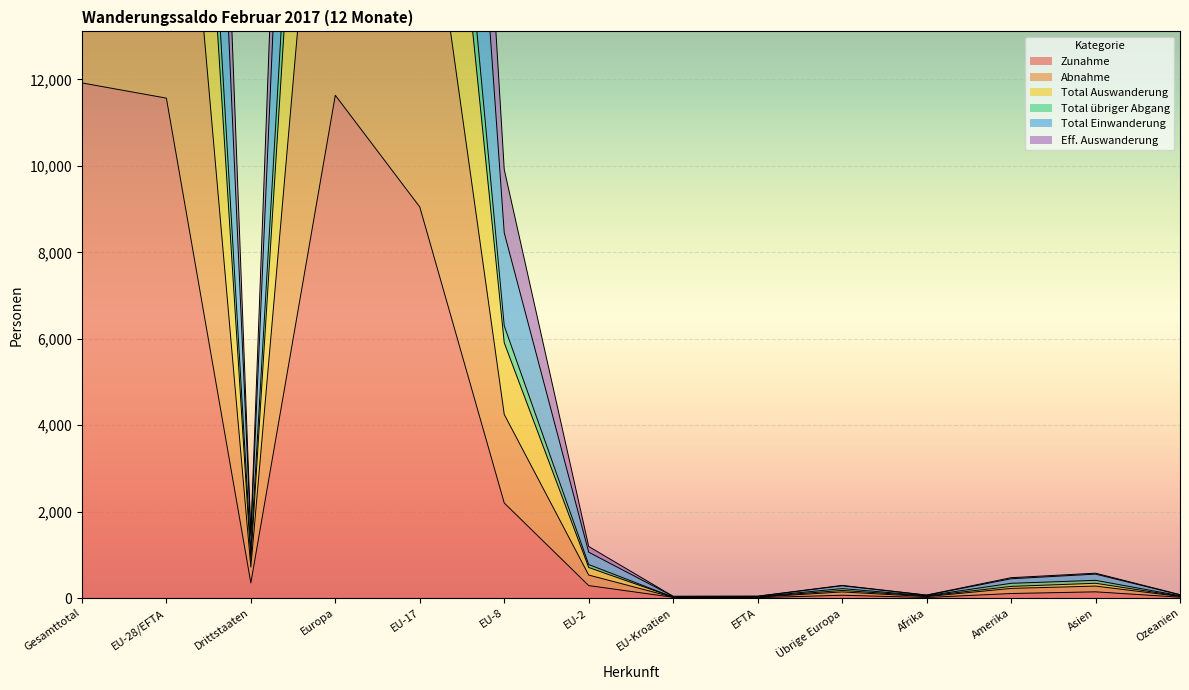

Where does the Total Auswanderung series first go above 708?

Gesamttotal